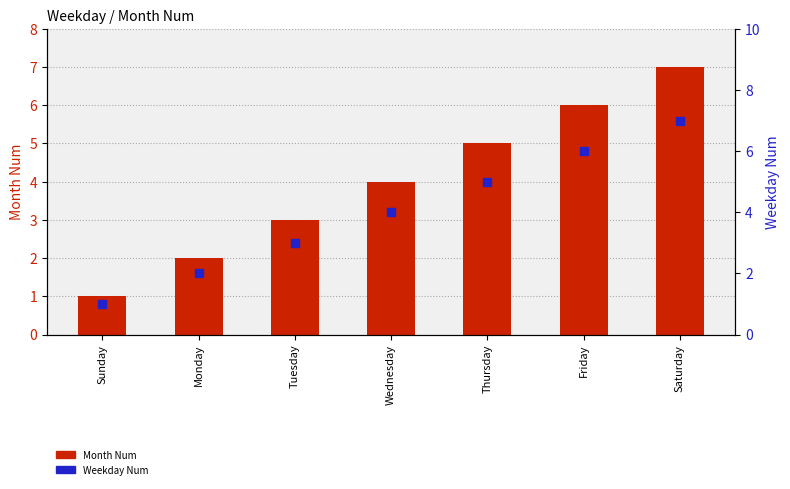

Which series contains the lowest Y value?

Month Num